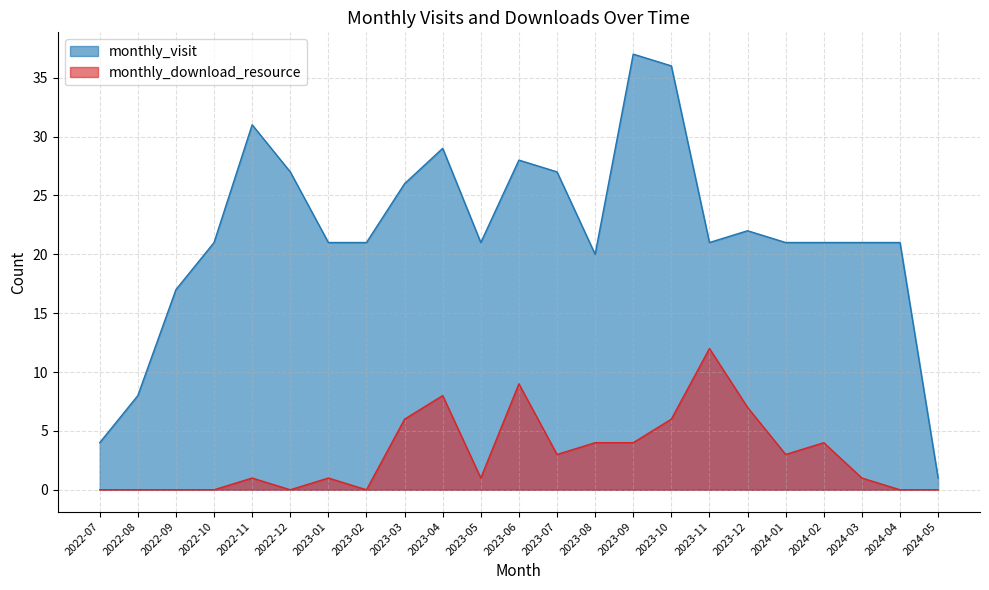

What is the spread (max minus min) of values at 2023-09?

33